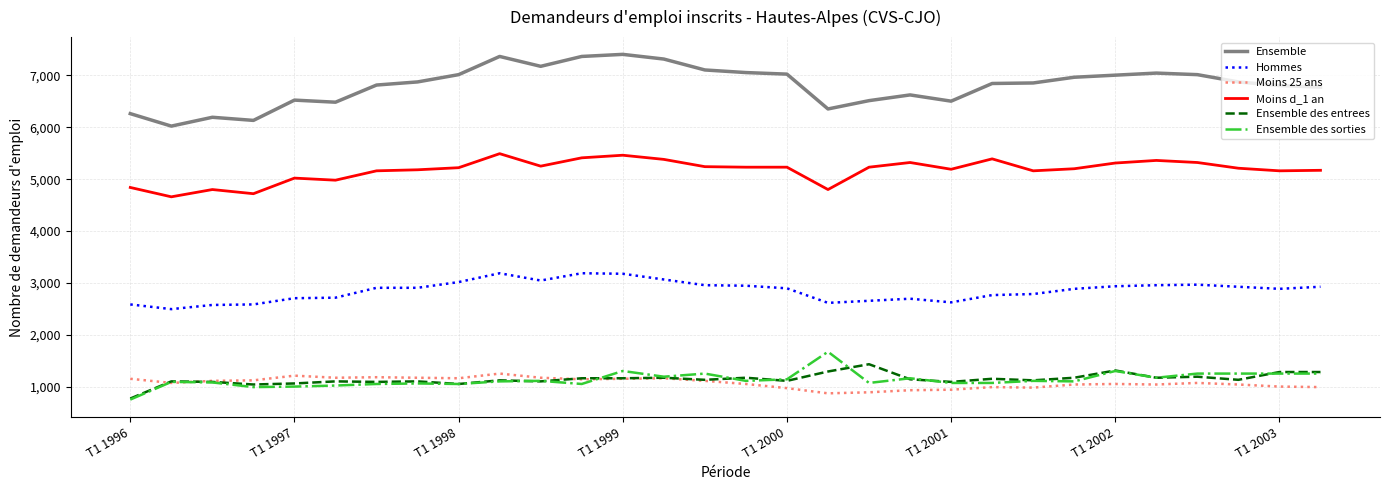

True or false: Hommes and Ensemble des entrees intersect in this chart.

False